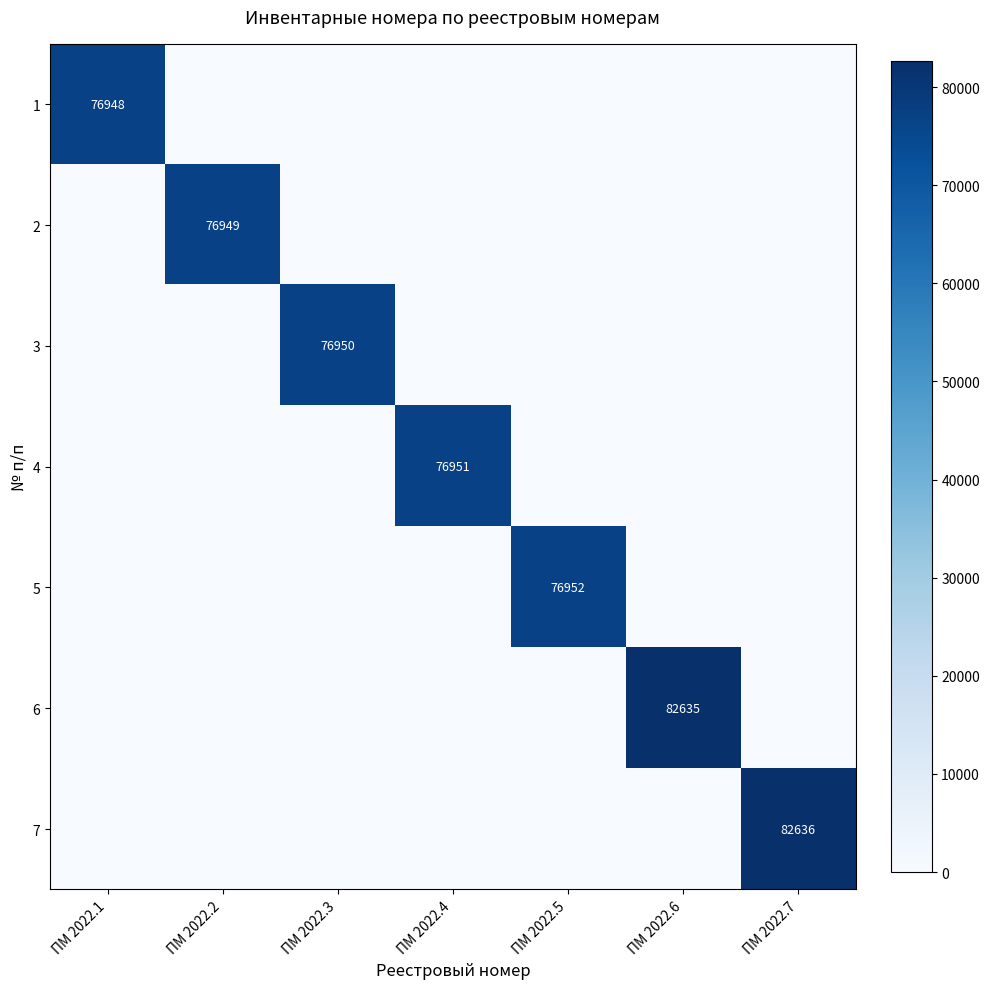

Is it true that 2 equals 114990 at ПМ 2022.2?

False